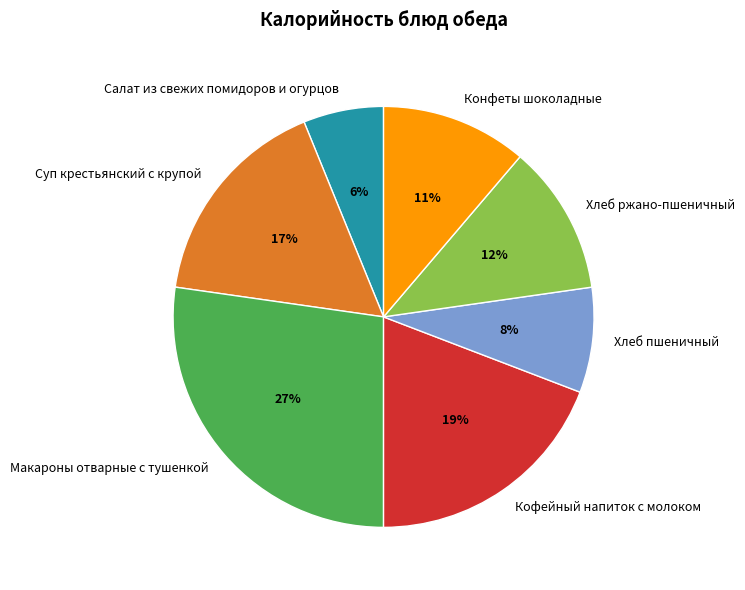

To the nearest percent, what is the combined percentage of Кофейный напиток с молоком and Конфеты шоколадные?

30%